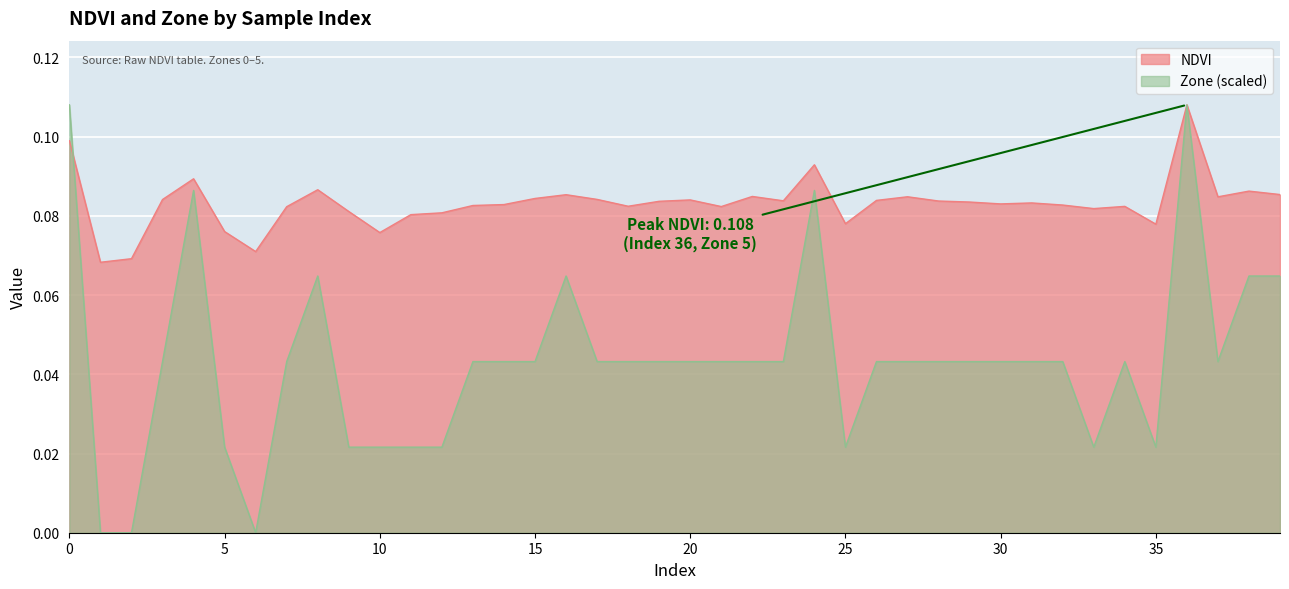

True or false: NDVI has more than 2 points higher than both neighbors.

True